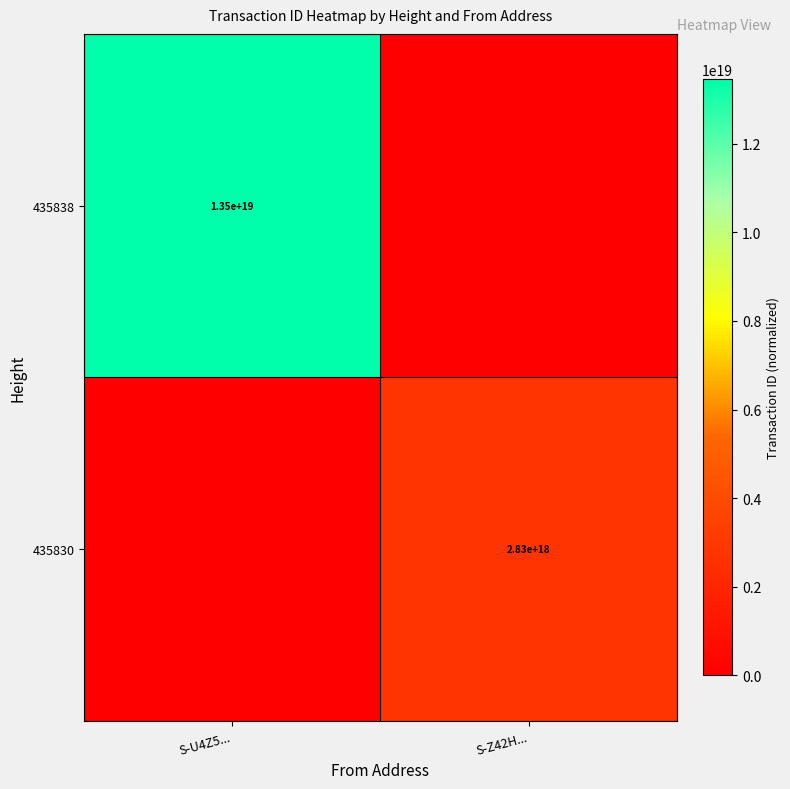

Is it true that 435830 equals 1480869999917735424 at S-Z42H...?

False